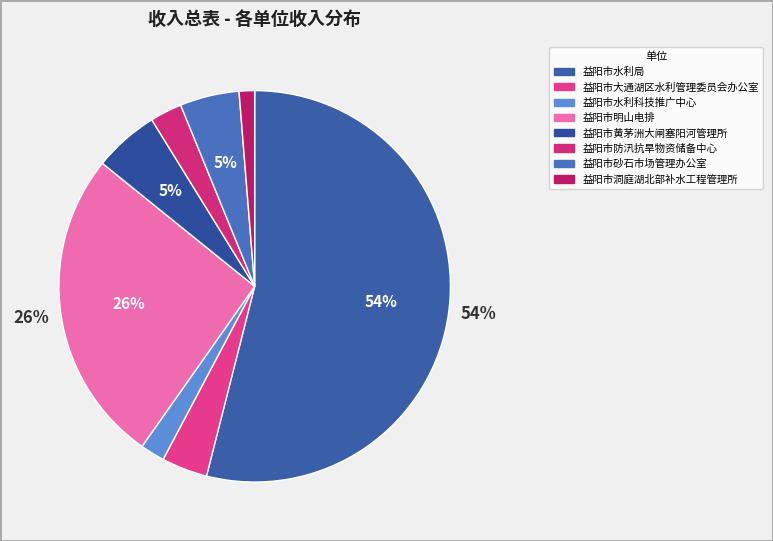

How many slices are in this pie chart?

8